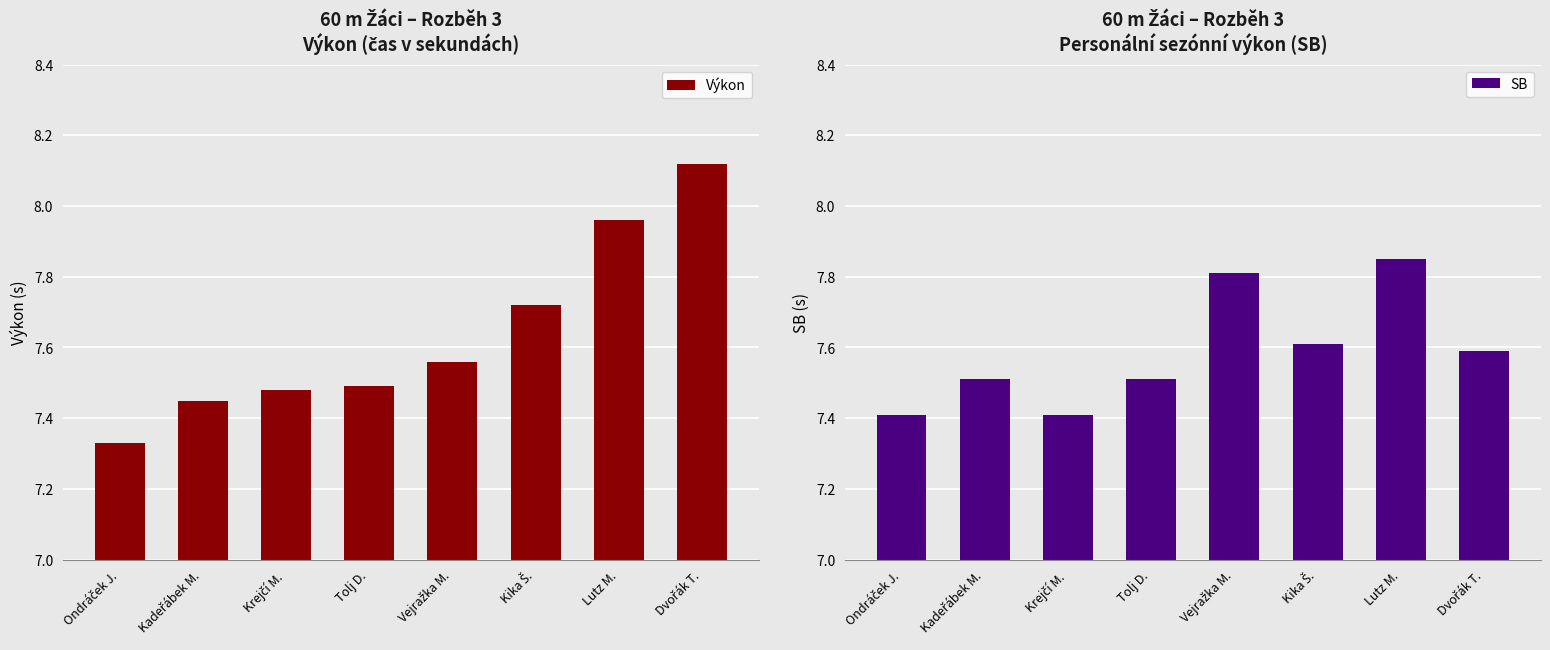

Reading right to left, transcribe all the data shown in this chart.

Výkon: Dvořák T.=8.1	Lutz M.=8.0	Kika Š.=7.7	Vejražka M.=7.6	Tolj D.=7.5	Krejčí M.=7.5	Kadeřábek M.=7.5	Ondráček J.=7.3
SB: Dvořák T.=7.6	Lutz M.=7.8	Kika Š.=7.6	Vejražka M.=7.8	Tolj D.=7.5	Krejčí M.=7.4	Kadeřábek M.=7.5	Ondráček J.=7.4